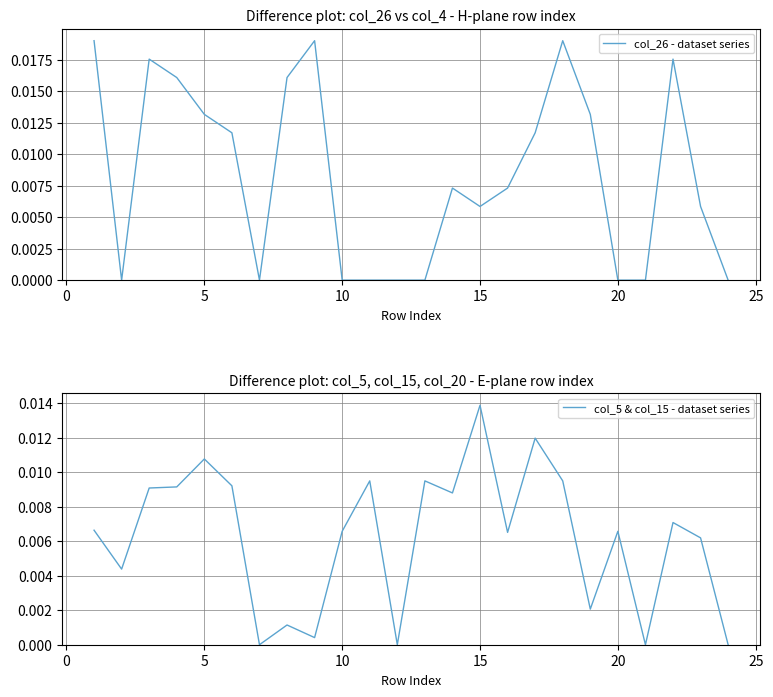

True or false: col_26 - dataset series and col_5 & col_15 - dataset series intersect in this chart.

True